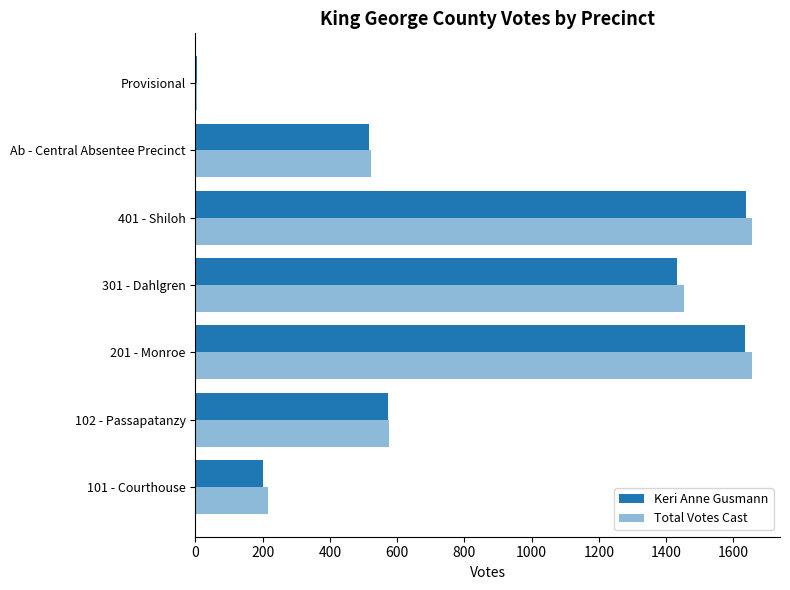

How many data points does each series have?

7